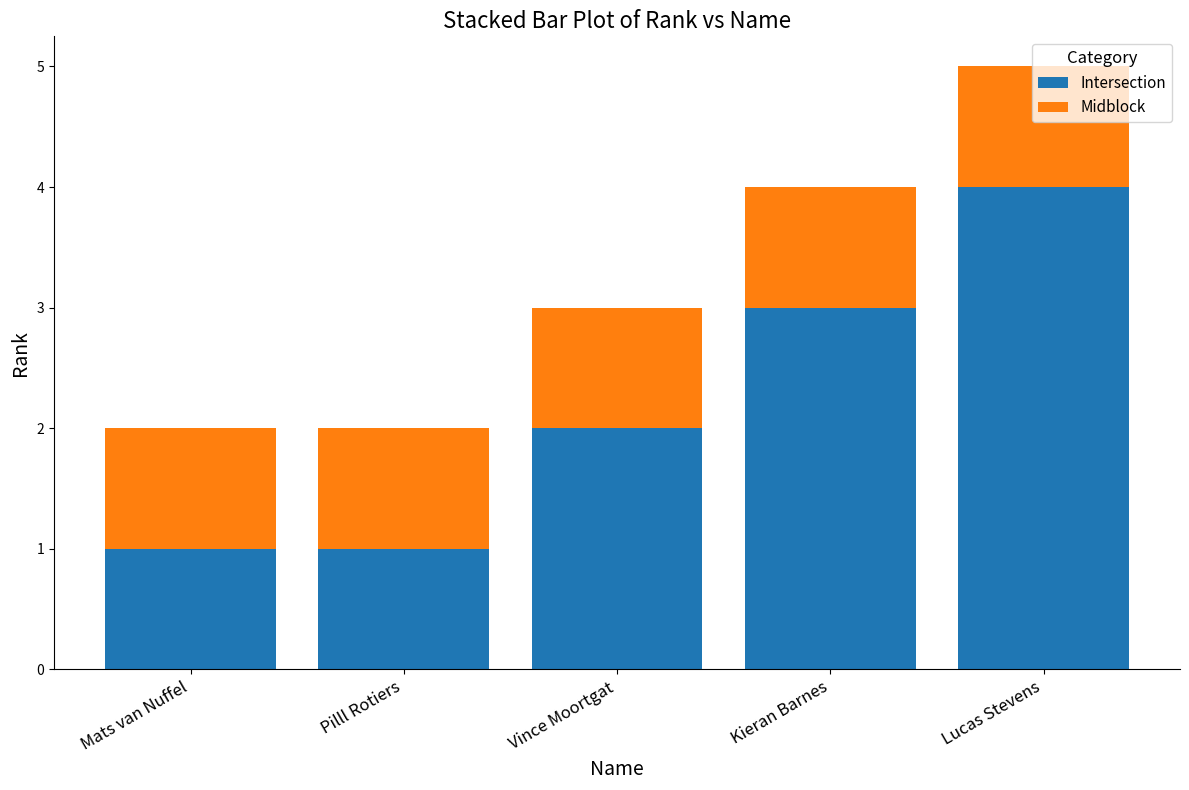

What is the value of the Intersection bar at the 3rd from the left?

2